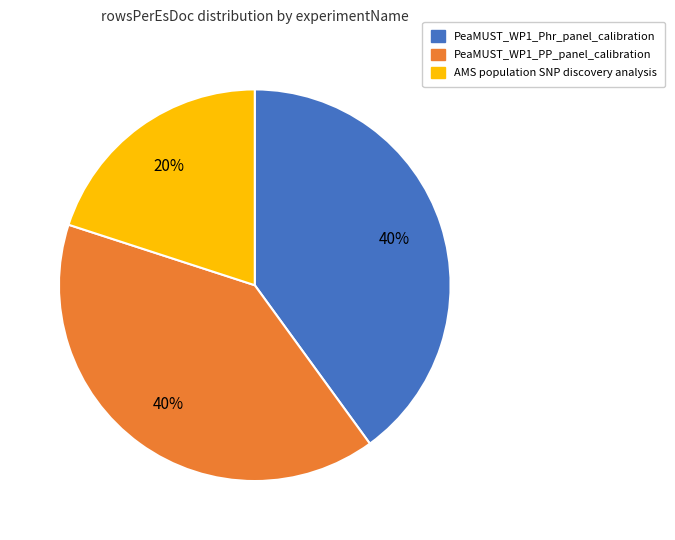

What percentage is the PeaMUST_WP1_PP_panel_calibration slice, to the nearest percent?

40%